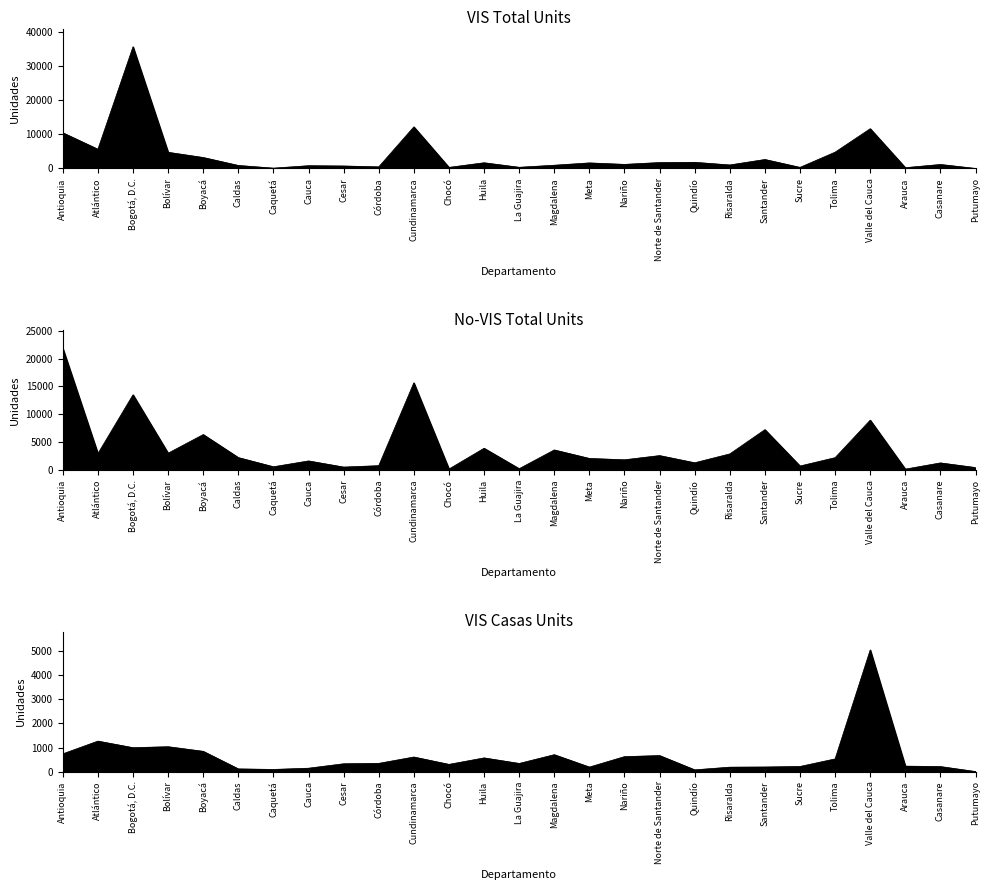

Reading left to right, list all the values displayed in this chart.

VIS Total Units: 10484	5647	35776	4748	3219	880	90	809	721	470	12228	312	1671	342	947	1628	1198	1736	1803	1025	2632	313	4791	11687	227	1169	2
No-VIS Total Units: 21817	2945	13494	3020	6362	2231	585	1631	529	780	15638	176	3902	238	3601	2077	1835	2588	1301	2889	7242	719	2218	8945	160	1275	443
VIS Casas Units: 738	1267	994	1034	842	112	90	141	325	342	606	300	569	339	703	188	622	666	73	184	191	213	527	5055	227	209	2